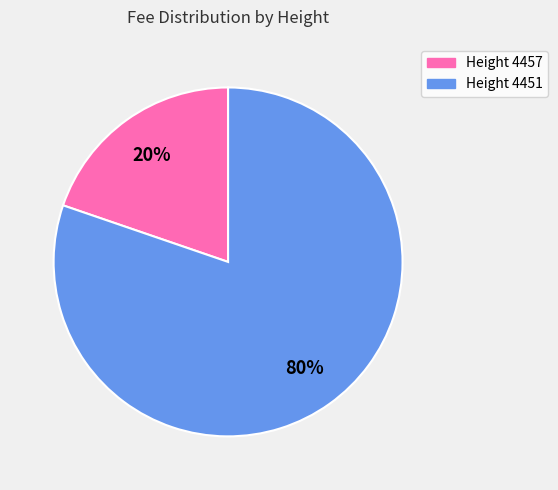

To the nearest percent, what is the average slice percentage?

50%